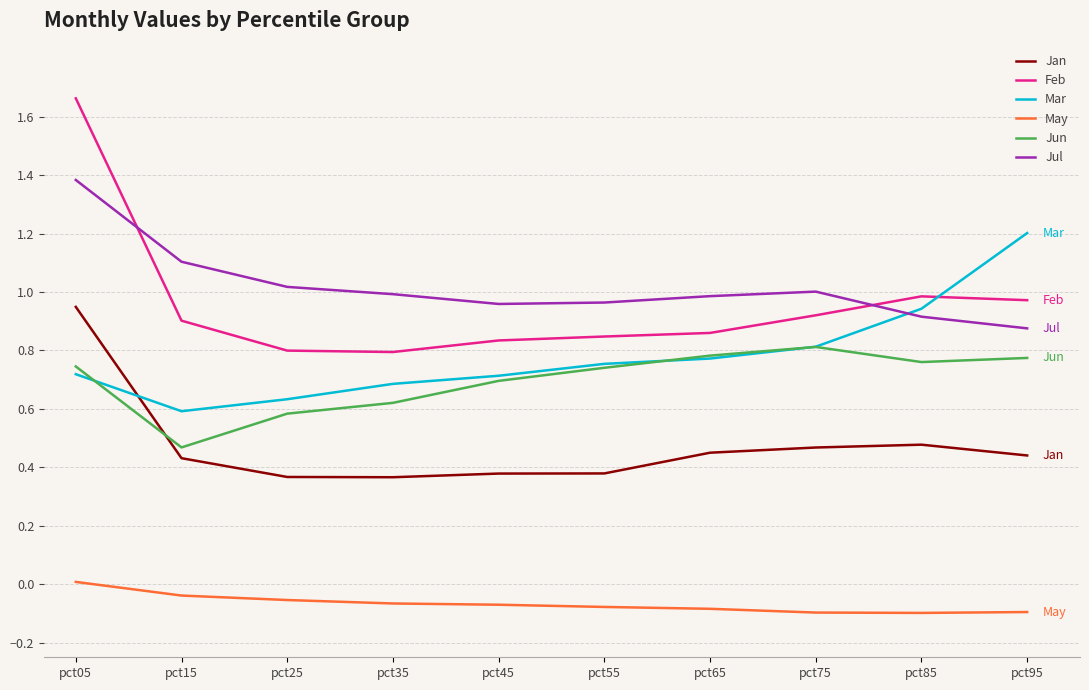

Rank the series by their maximum value, from lowest to highest.

May, Jun, Jan, Mar, Jul, Feb